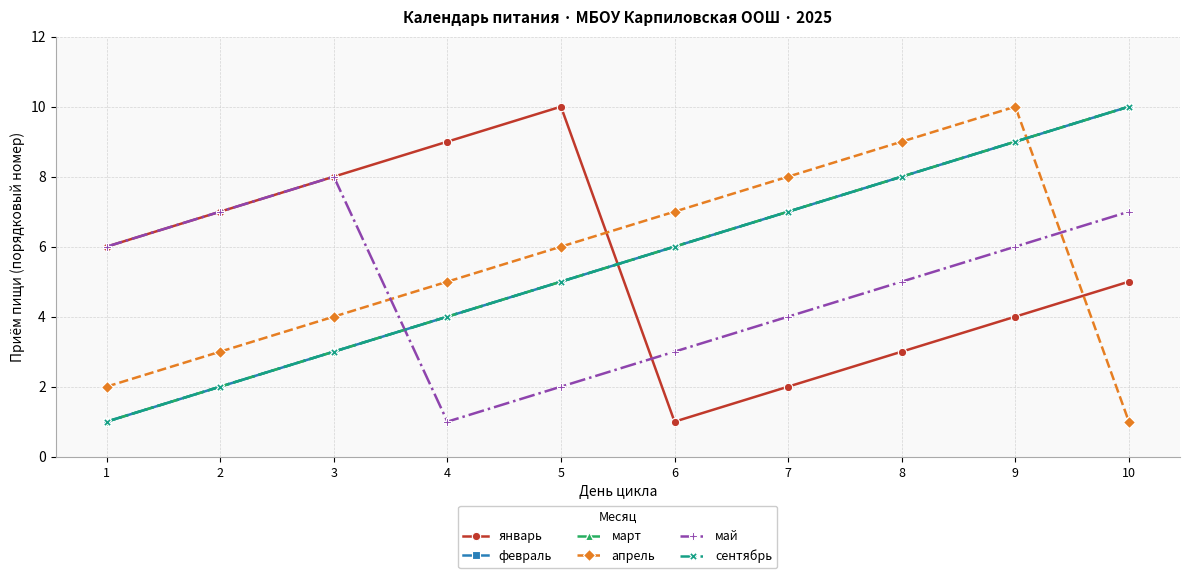

Rank the categories by сентябрь value from highest to lowest.

10, 9, 8, 7, 6, 5, 4, 3, 2, 1